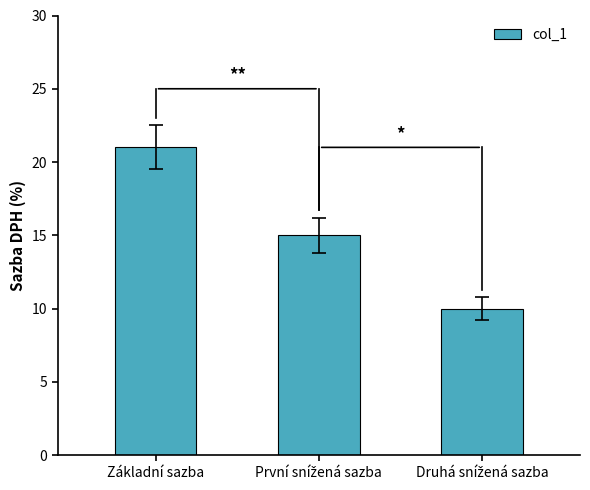

What is the label of the 3rd bar from the right?

Základní sazba